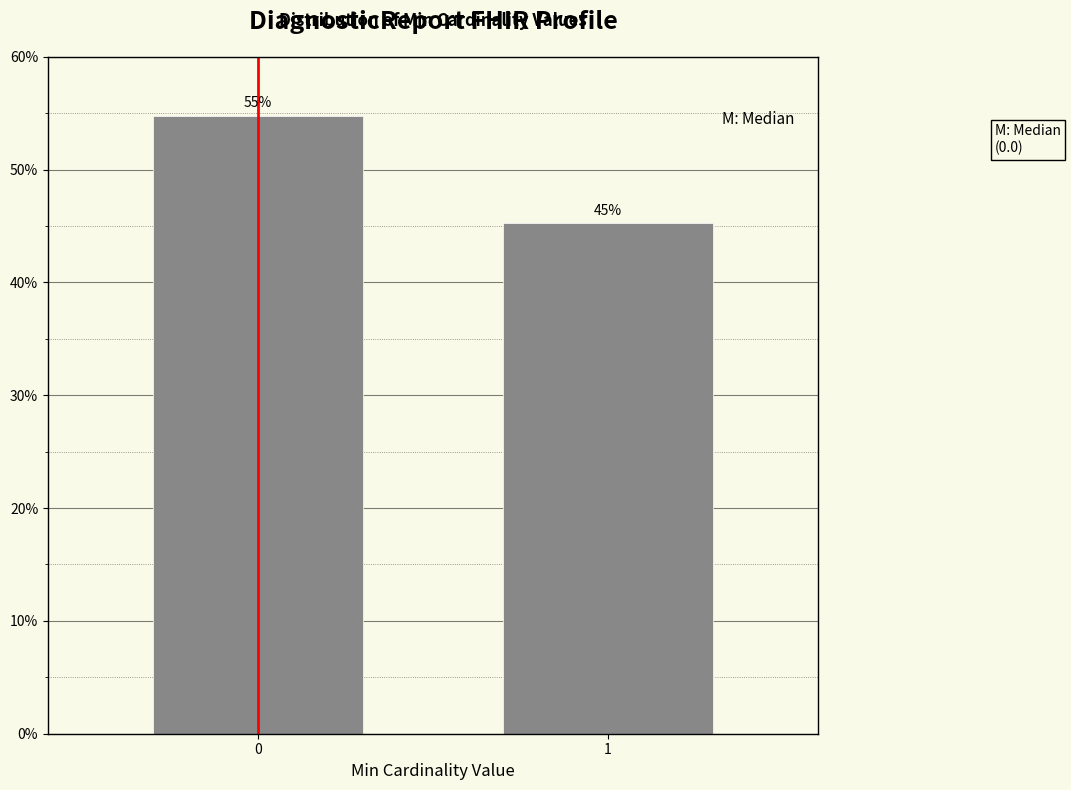

Read the value at 1.

45.2